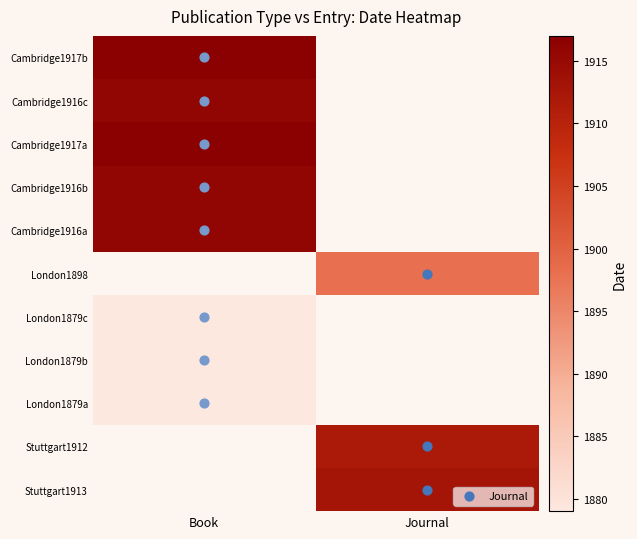

Between Book and Journal, which is larger?

Journal